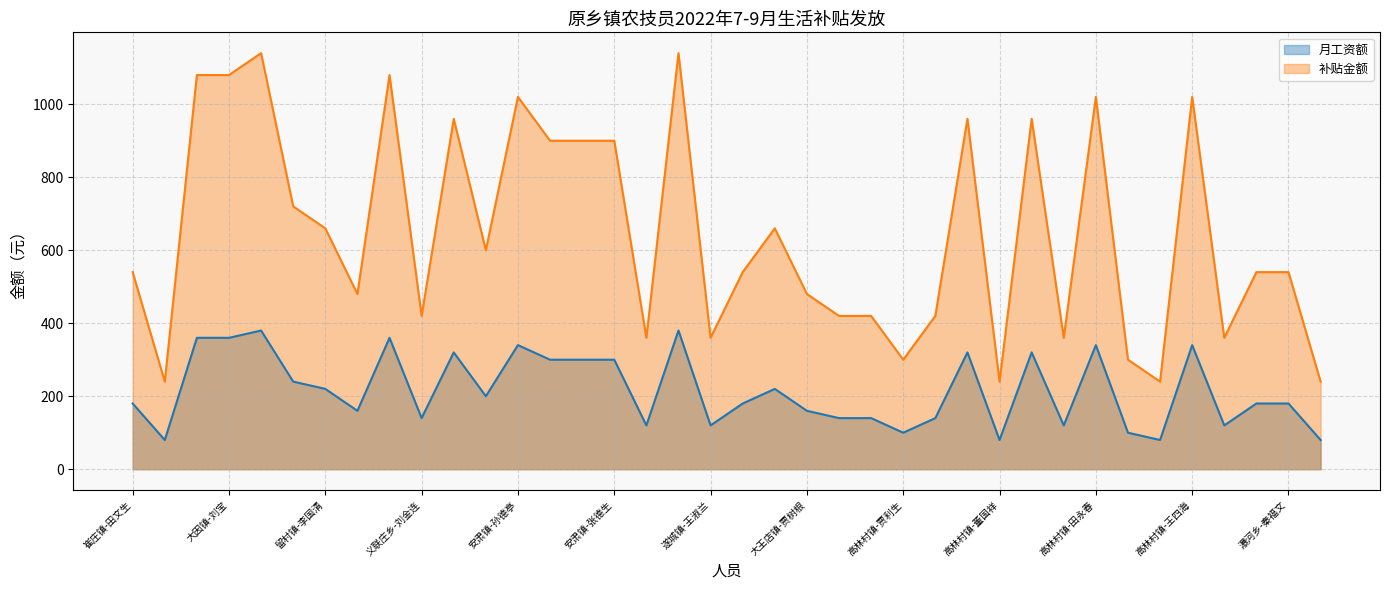

In 补贴金额, how many points are lower than both neighbors (excluding endpoints)?

11